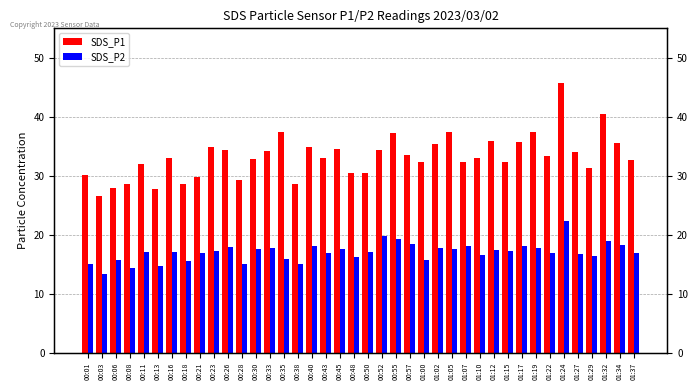

List the series in order of their overall mean, highest first.

SDS_P1, SDS_P2